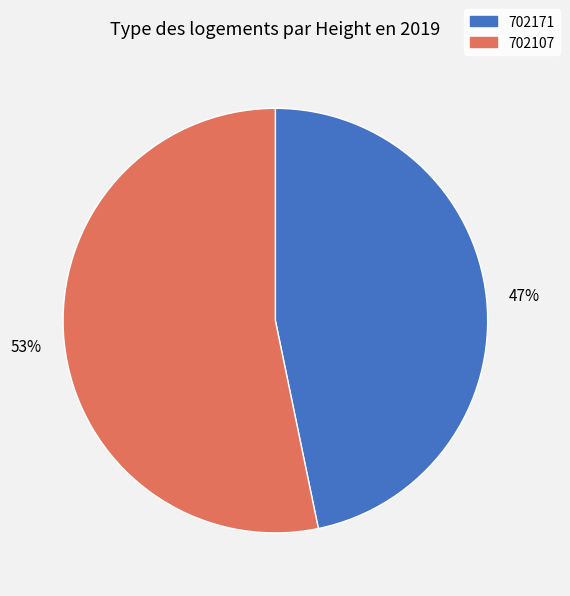

Which has a higher value, 702107 or 702171?

702107